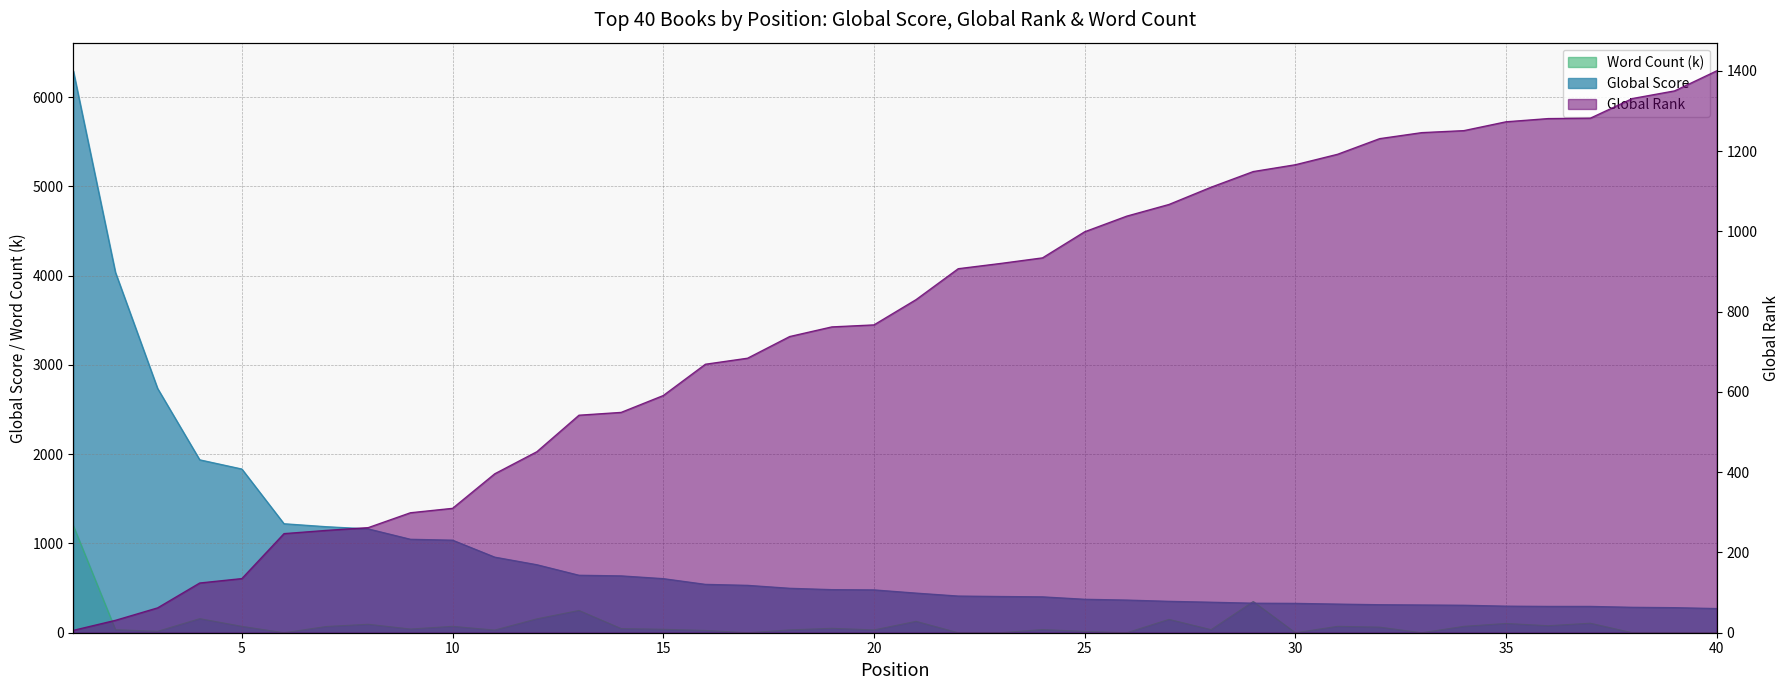

The Global Rank series shows 247 at 6. True or false?

True